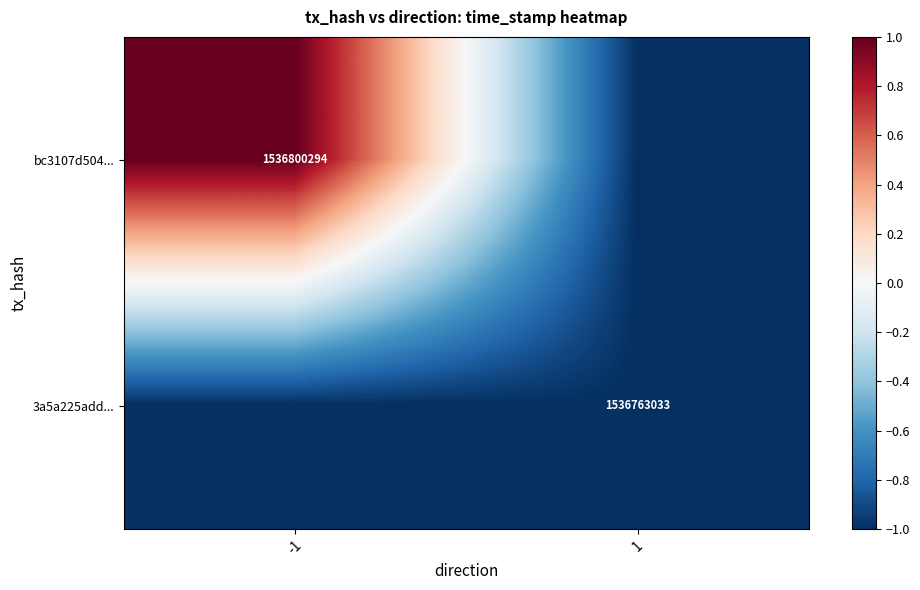

Is it true that bc3107d504... equals 2 at -1?

False